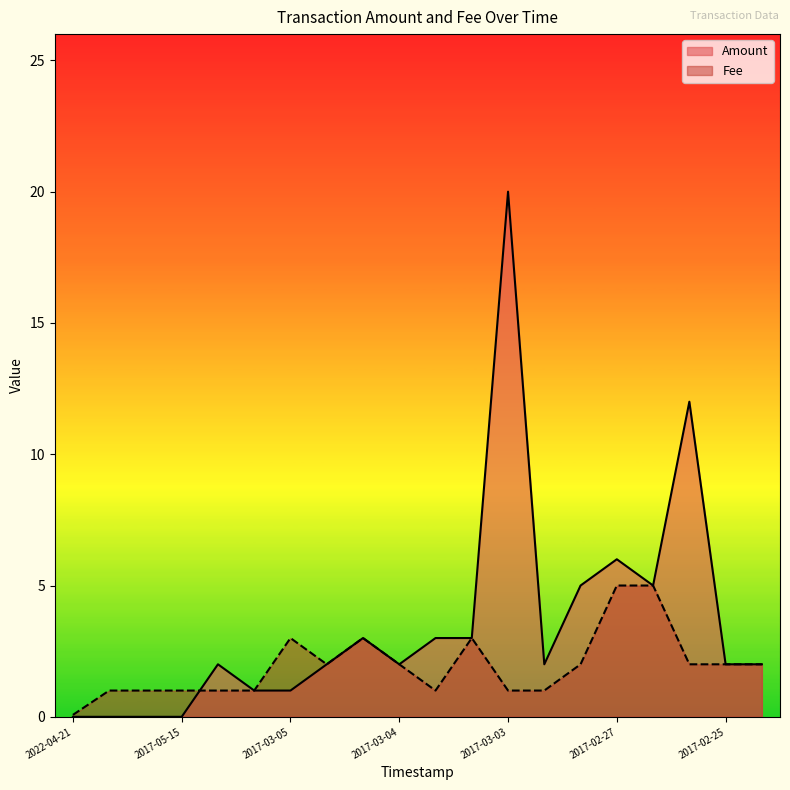

Rank the series by their average value, from lowest to highest.

Fee, Amount